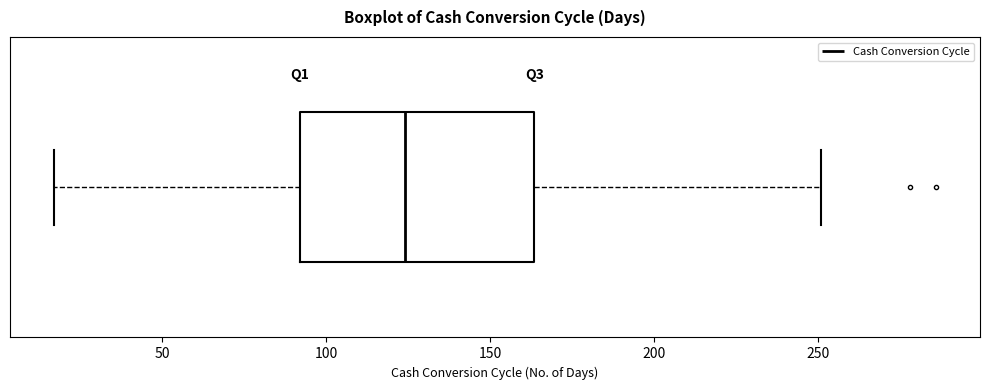

Transcribe this box plot: give where the median line is, the range the box spans, and where the two whiskers end, as read against the x-axis. The values are not printed on the chart, so give them approximately, as read against the axis.

median 125, box 90 to 165, whiskers 15 to 250